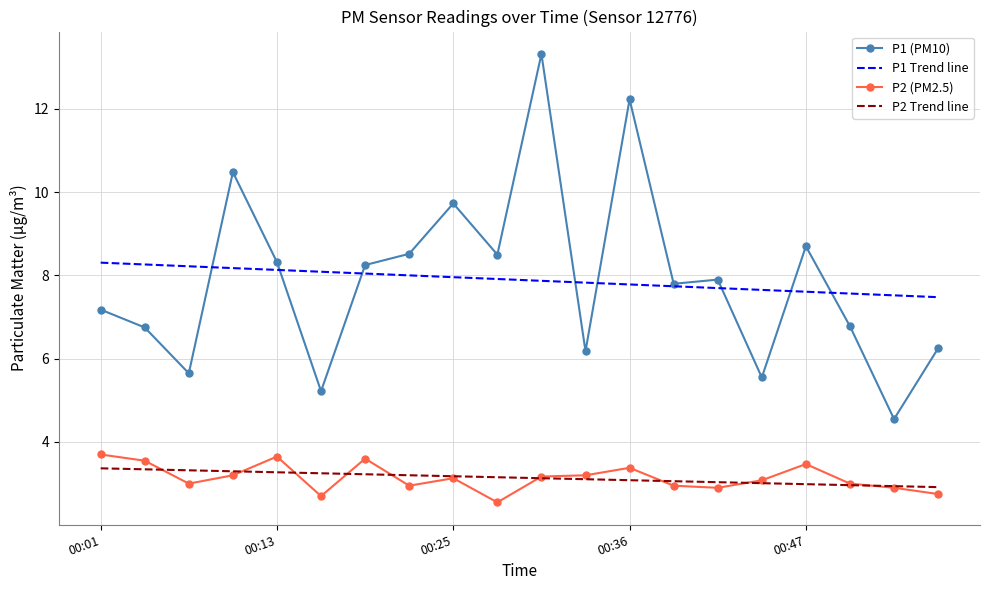

What is the minimum value for P1 Trend line?

7.5